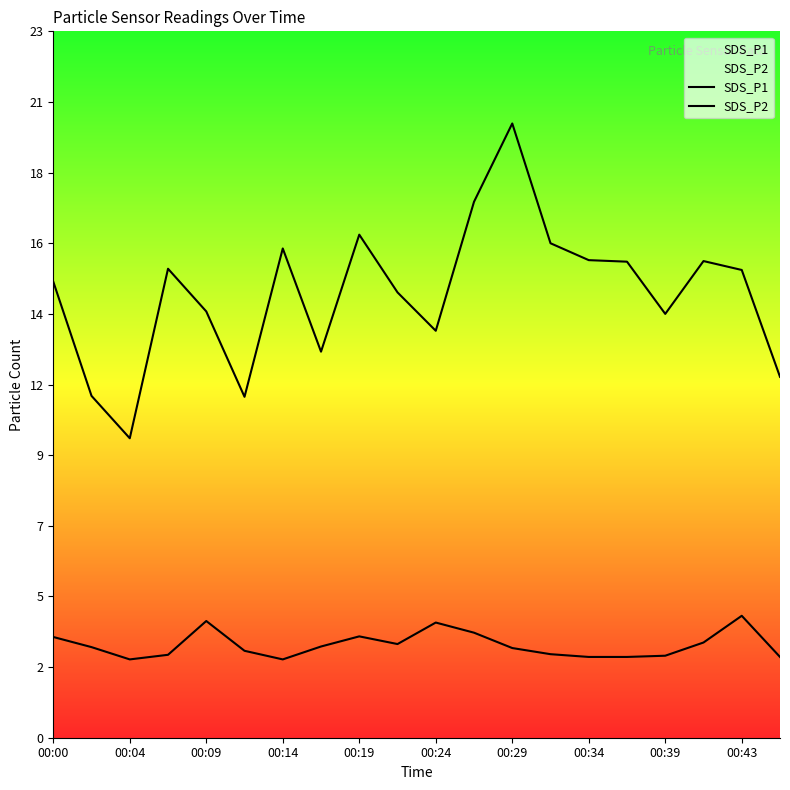

How many lines are shown in the chart?

2